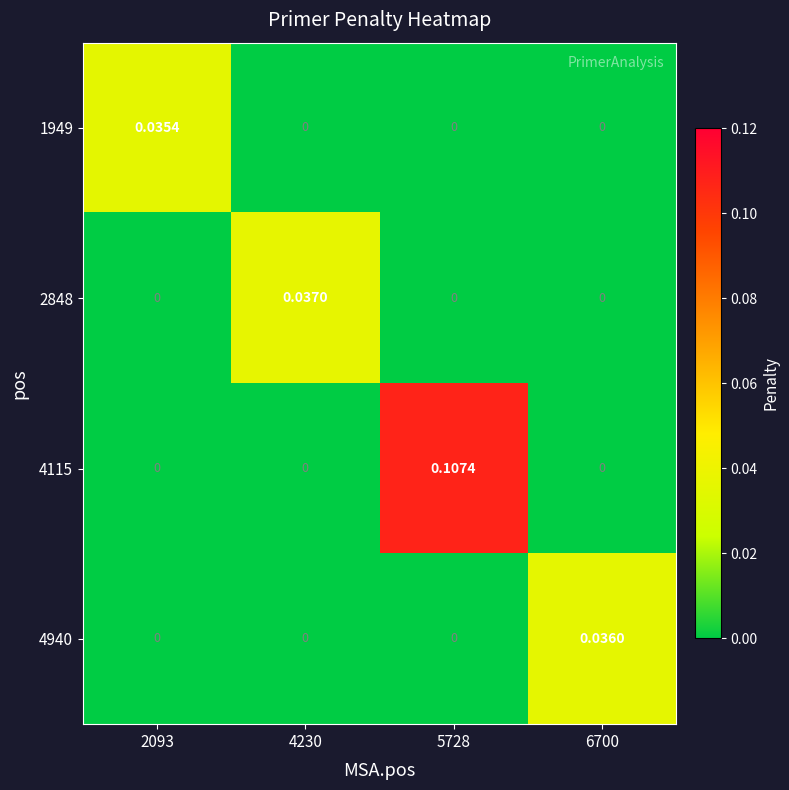

At which category is the sum across all series the highest?

5728